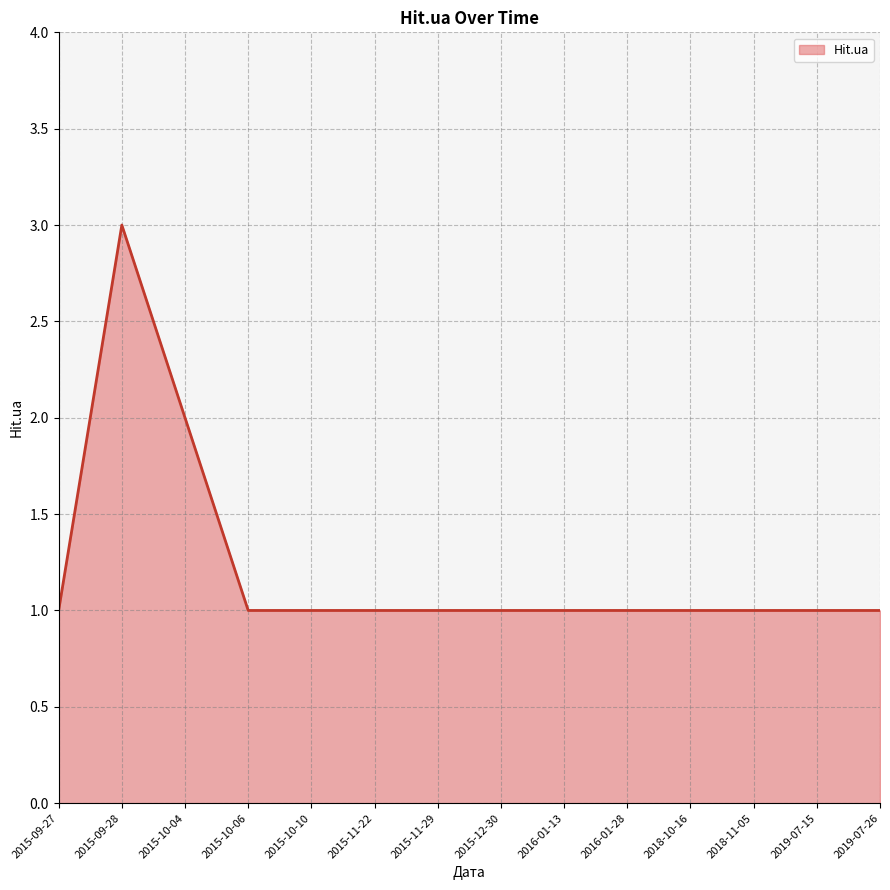

What position from the right is 2015-10-06?

11